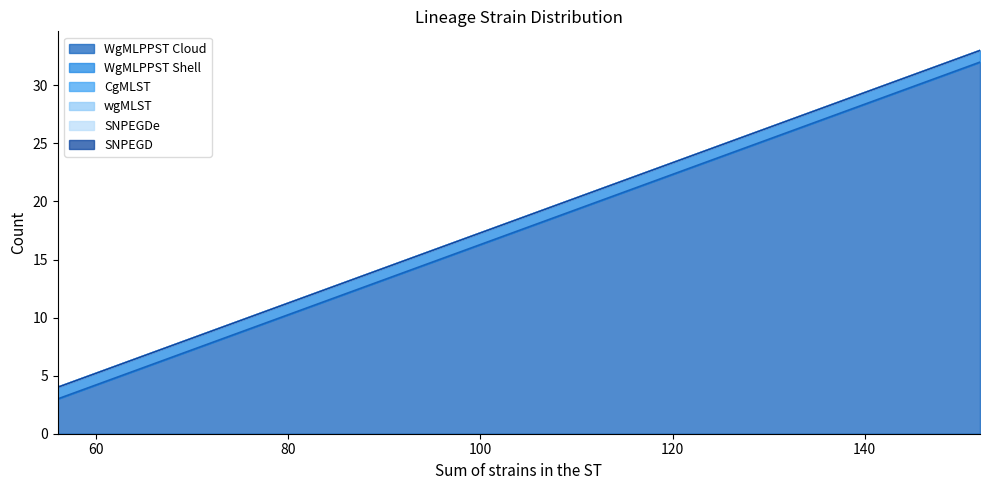

Does the chart have visible grid lines?

No